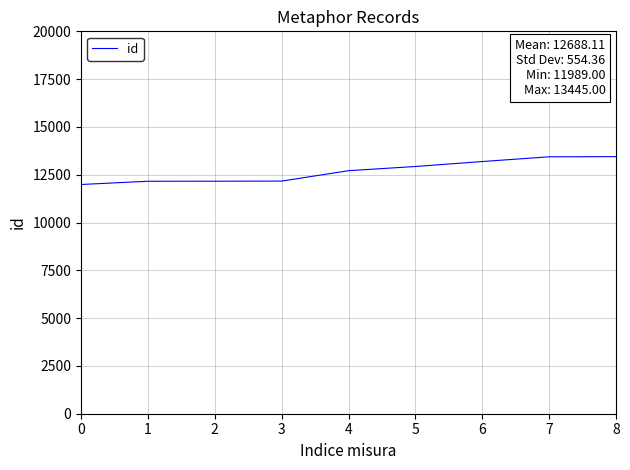

True or false: there are more than 2 points higher than both neighbors.

False